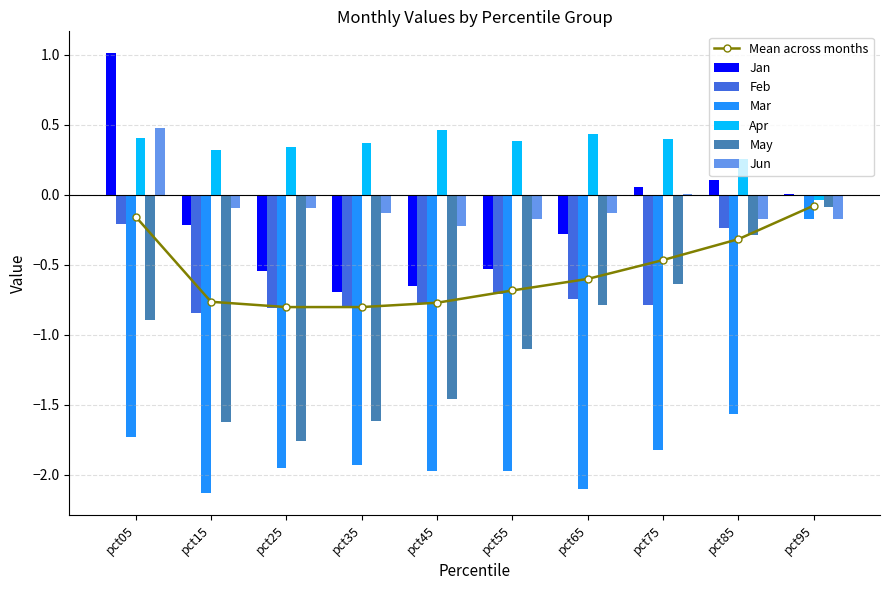

At pct65, list the series in order from largest to smallest.

Apr, Jun, Jan, Feb, May, Mar